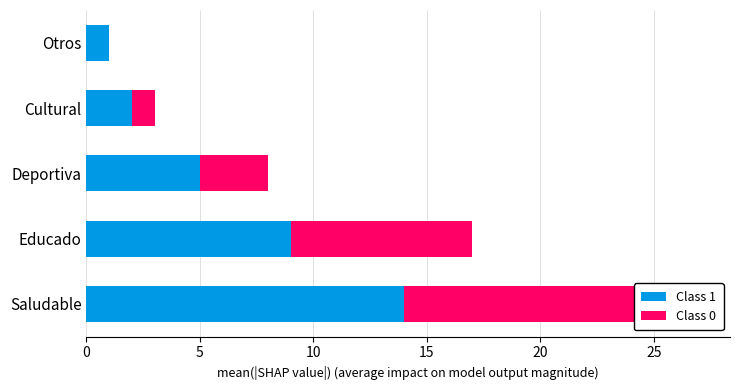

Which series has the largest range (max minus min)?

Class 1